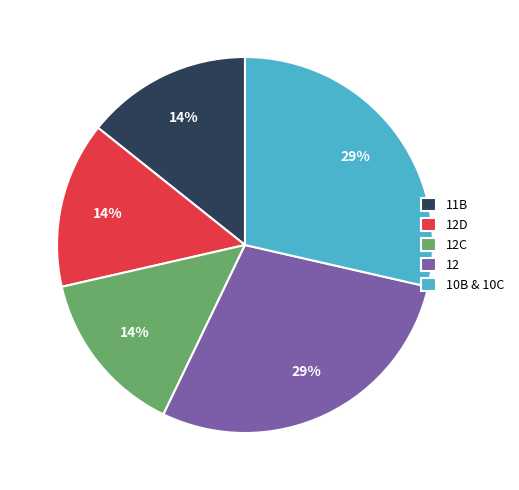

True or false: 12D accounts for 14% of the total.

True